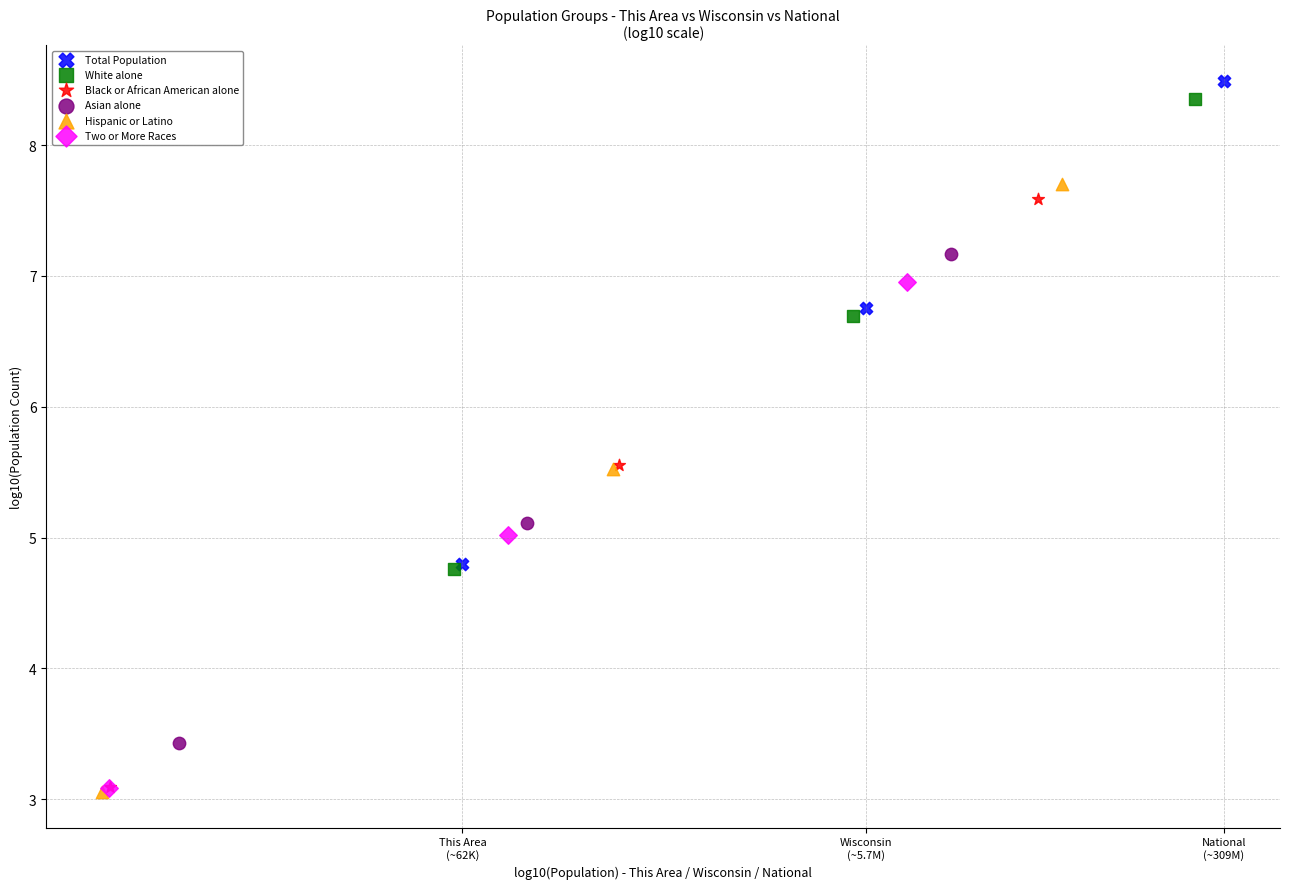

Which series has the widest spread of Y values?

Hispanic or Latino